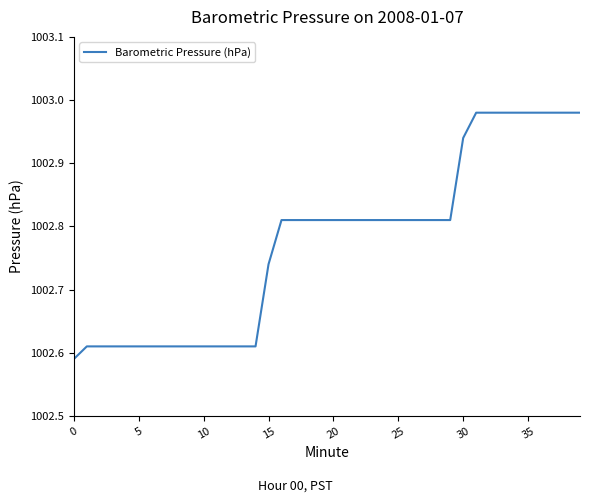

What is the difference between the maximum and minimum values?

0.4